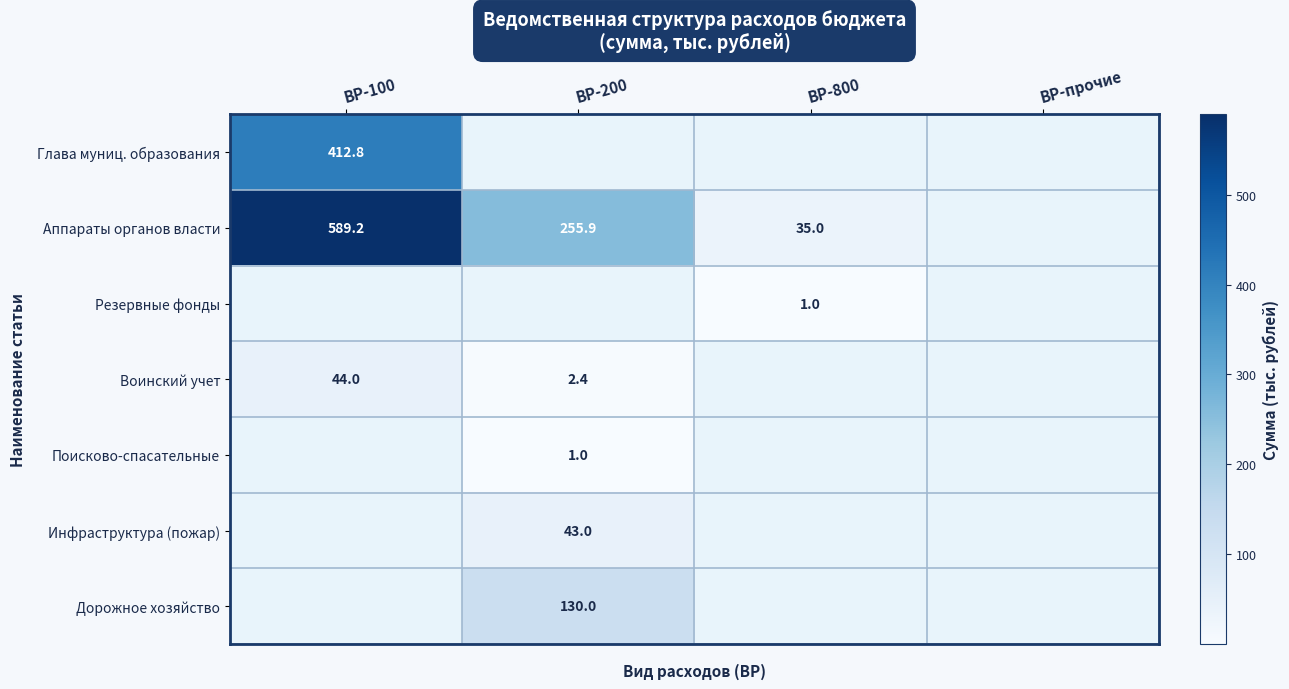

True or false: Резервные фонды has a value of 1.7 at ВР-800.

False